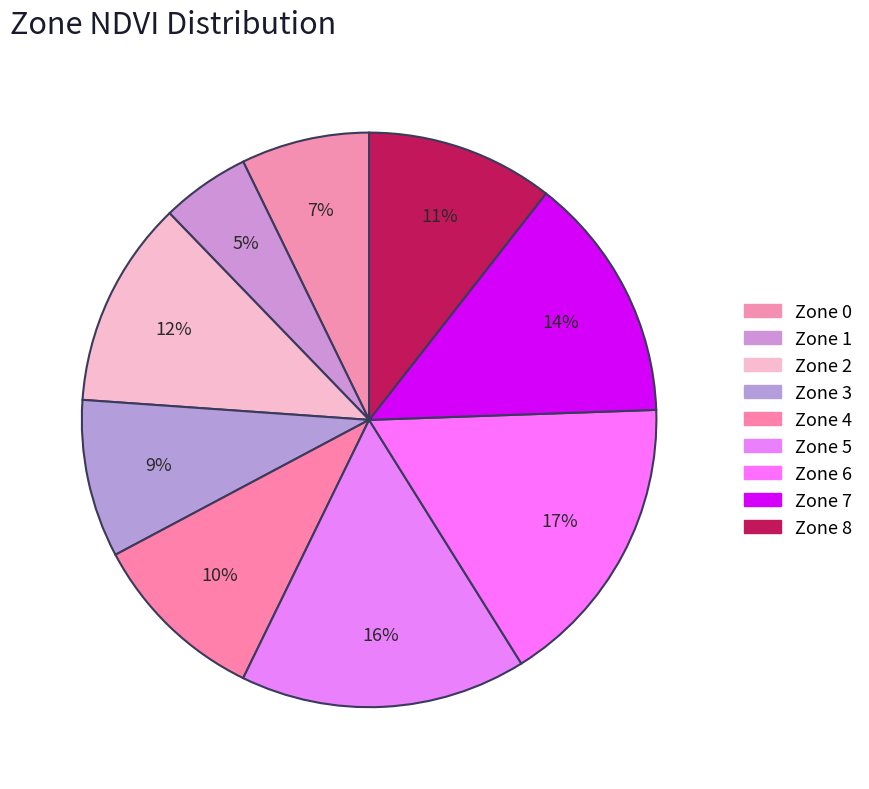

What percentage is the Zone 5 slice, to the nearest percent?

16%